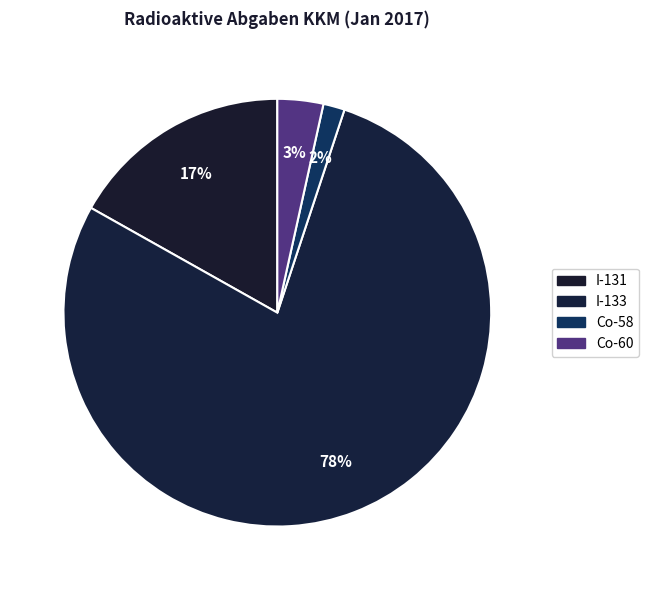

What is the smallest slice in the pie chart?

Co-58